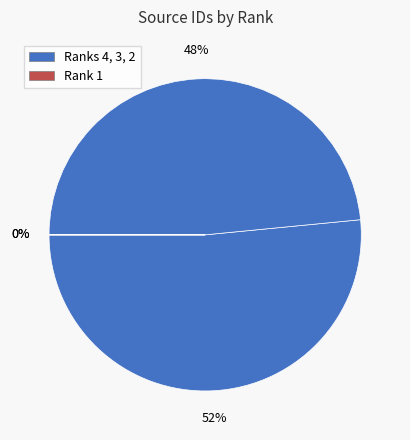

How many segments does this pie chart have?

4